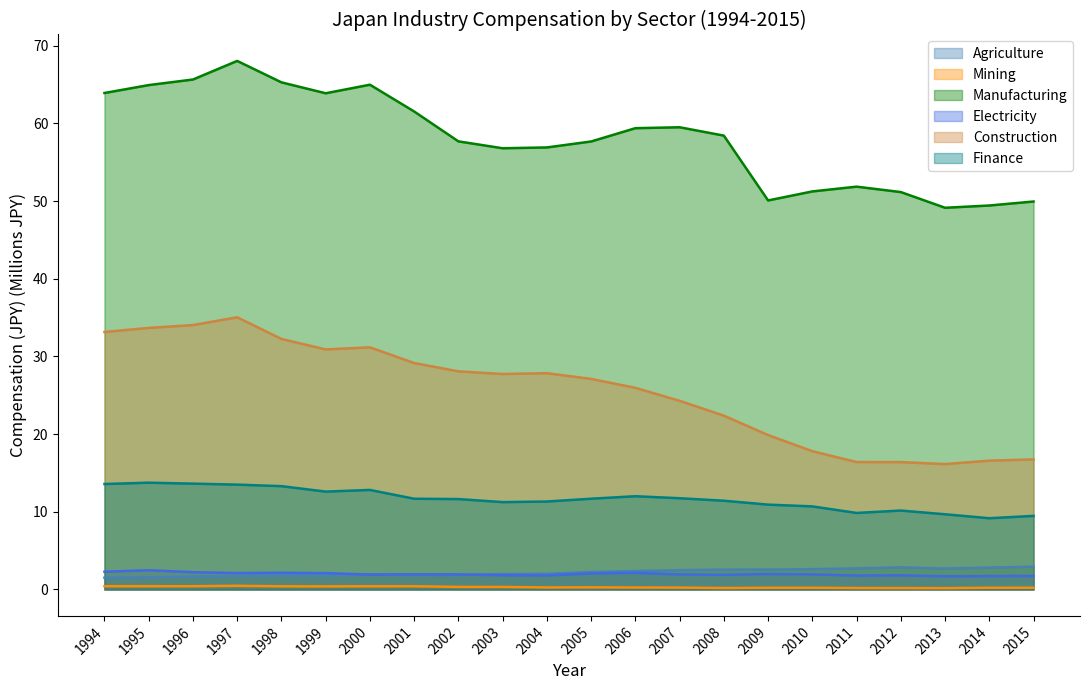

Rank the categories by Finance value from highest to lowest.

1995, 1996, 1994, 1997, 1998, 2000, 1999, 2006, 2007, 2005, 2001, 2002, 2008, 2004, 2003, 2009, 2010, 2012, 2011, 2013, 2015, 2014